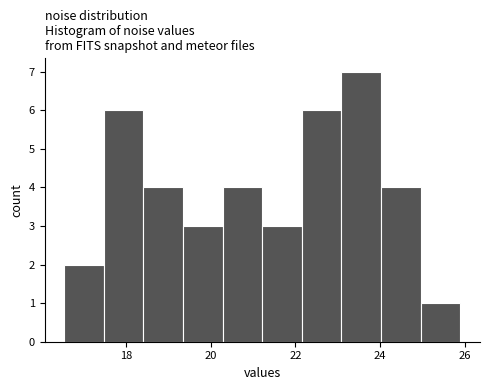

What is the height of the bar covering 23.0 to 24.0 on the x-axis? Neither the bar edges nor the heights are printed on the chart, so give them approximately, as read against the axes.

7